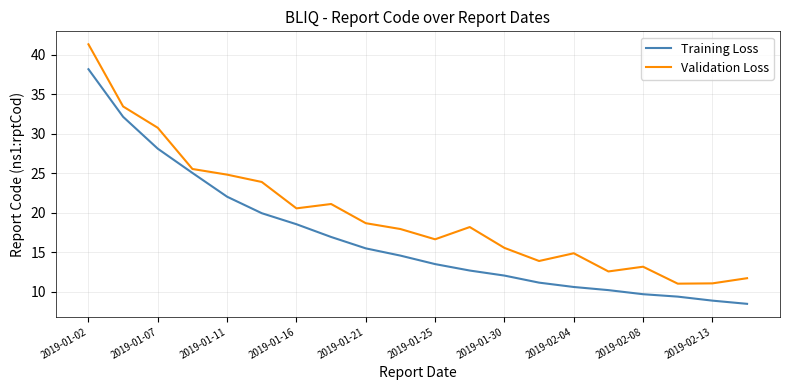

Which series has the largest total across all categories?

Validation Loss